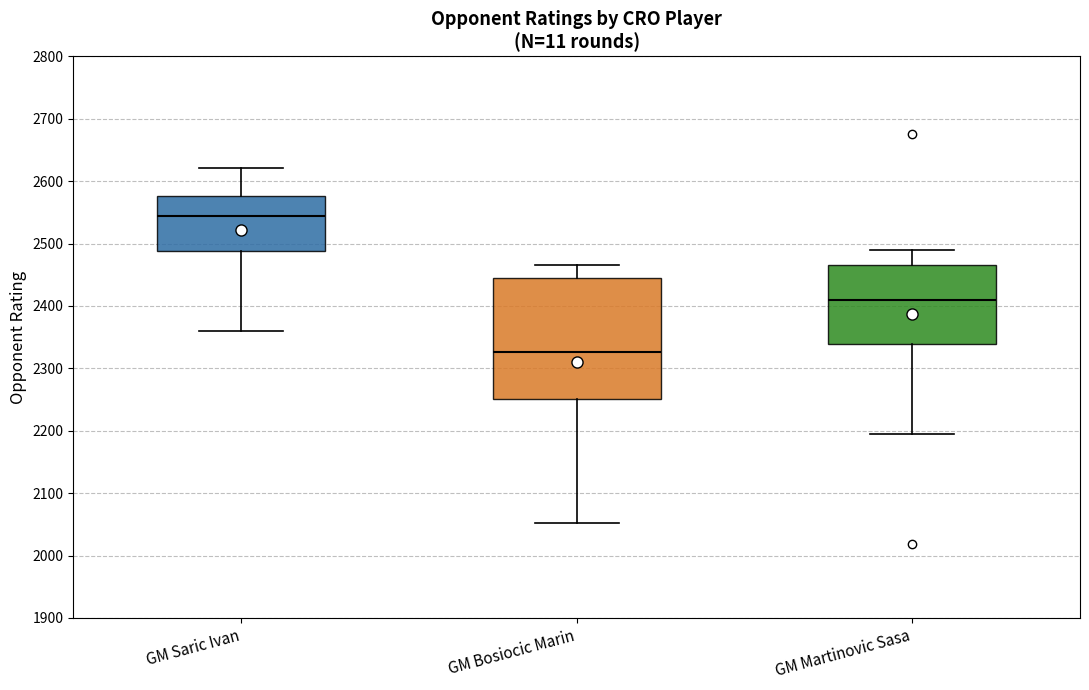

Reading left to right, read every box against the y-axis: the position of its median line, the range the box covers, and the ends of its whiskers. The values are not printed on the chart, so give them approximately, as read against the axis.

GM Saric Ivan: median 2540, box 2490 to 2580, whiskers 2360 to 2620
GM Bosiocic Marin: median 2330, box 2250 to 2440, whiskers 2050 to 2470
GM Martinovic Sasa: median 2410, box 2340 to 2470, whiskers 2200 to 2490